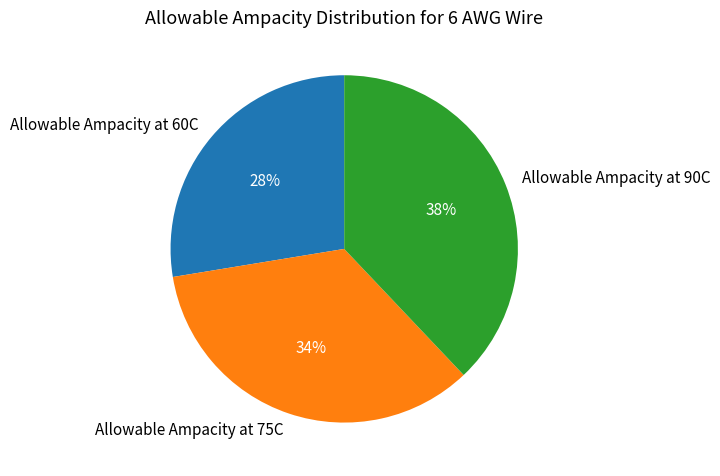

Count the number of slices in the pie.

3